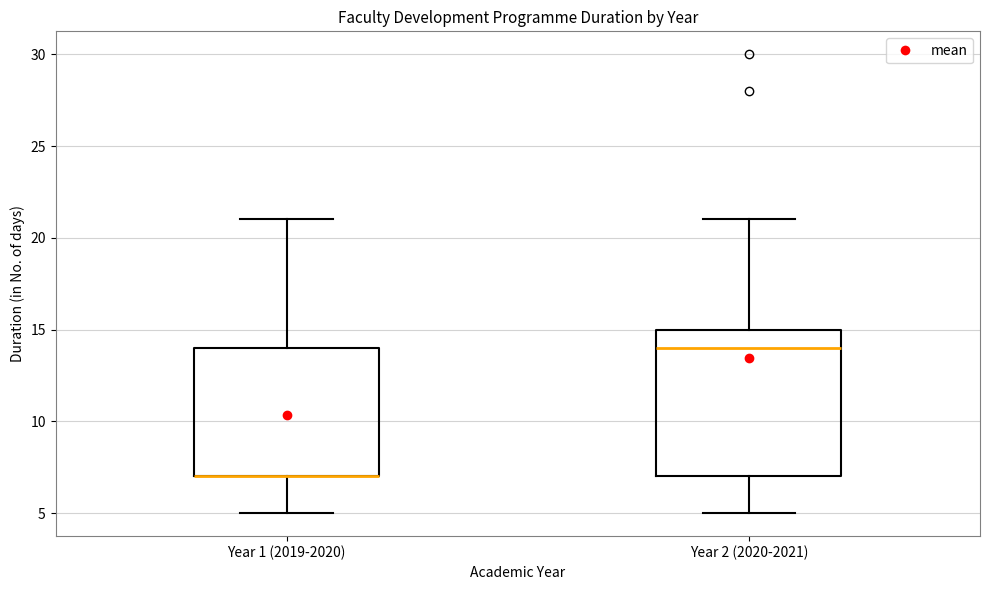

Reading left to right, transcribe this box plot: for each box, give where its median line is, the range the box spans, and where its two whiskers end, as read against the y-axis. The values are not printed on the chart, so give them approximately, as read against the axis.

Year 1 (2019-2020): median 7 (drawn on the box's lower edge), box 7 to 14, whiskers 5 to 21
Year 2 (2020-2021): median 14, box 7 to 15, whiskers 5 to 21